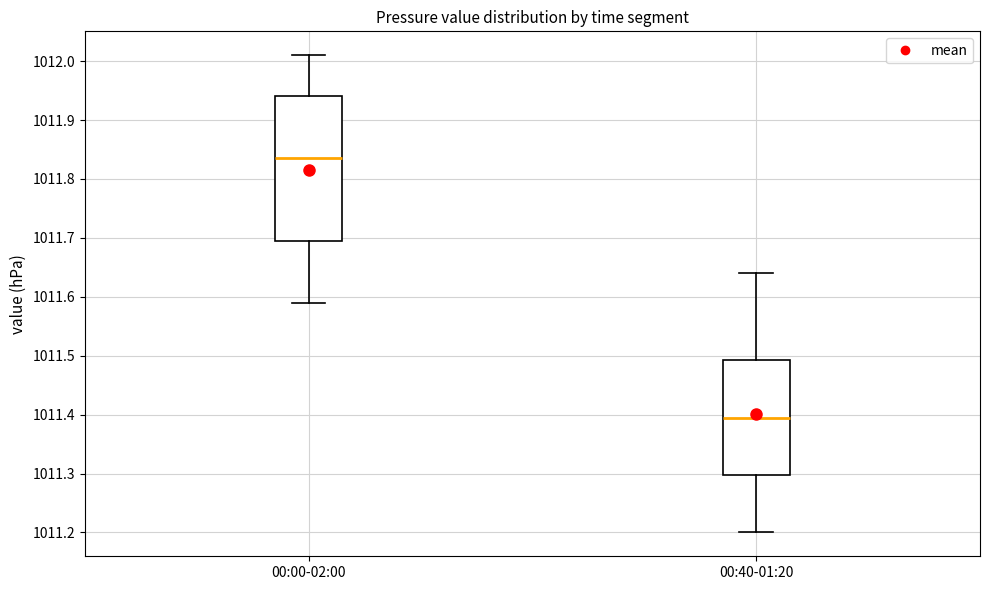

Which box has the highest median line?

00:00-02:00